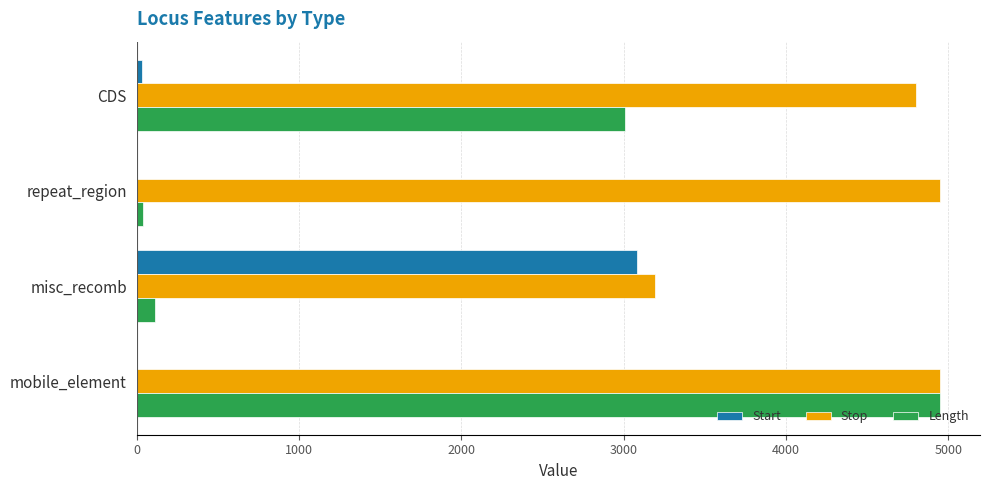

Is it true that Length equals 4948 at mobile_element?

True